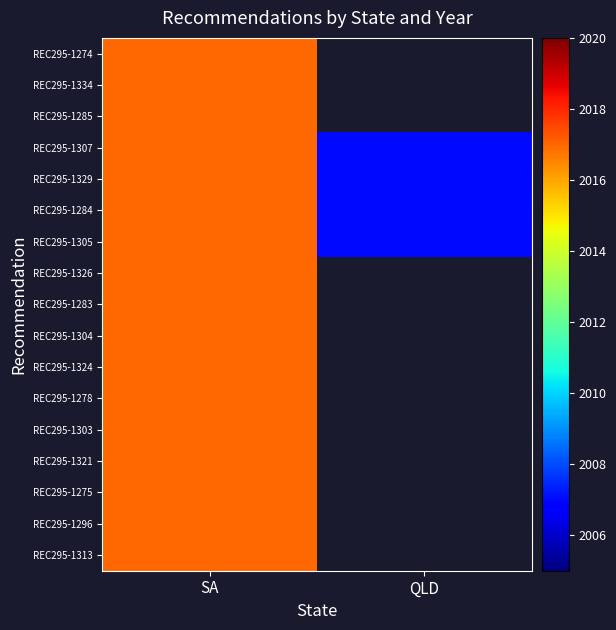

What is the total value across all series at SA?

34289.0